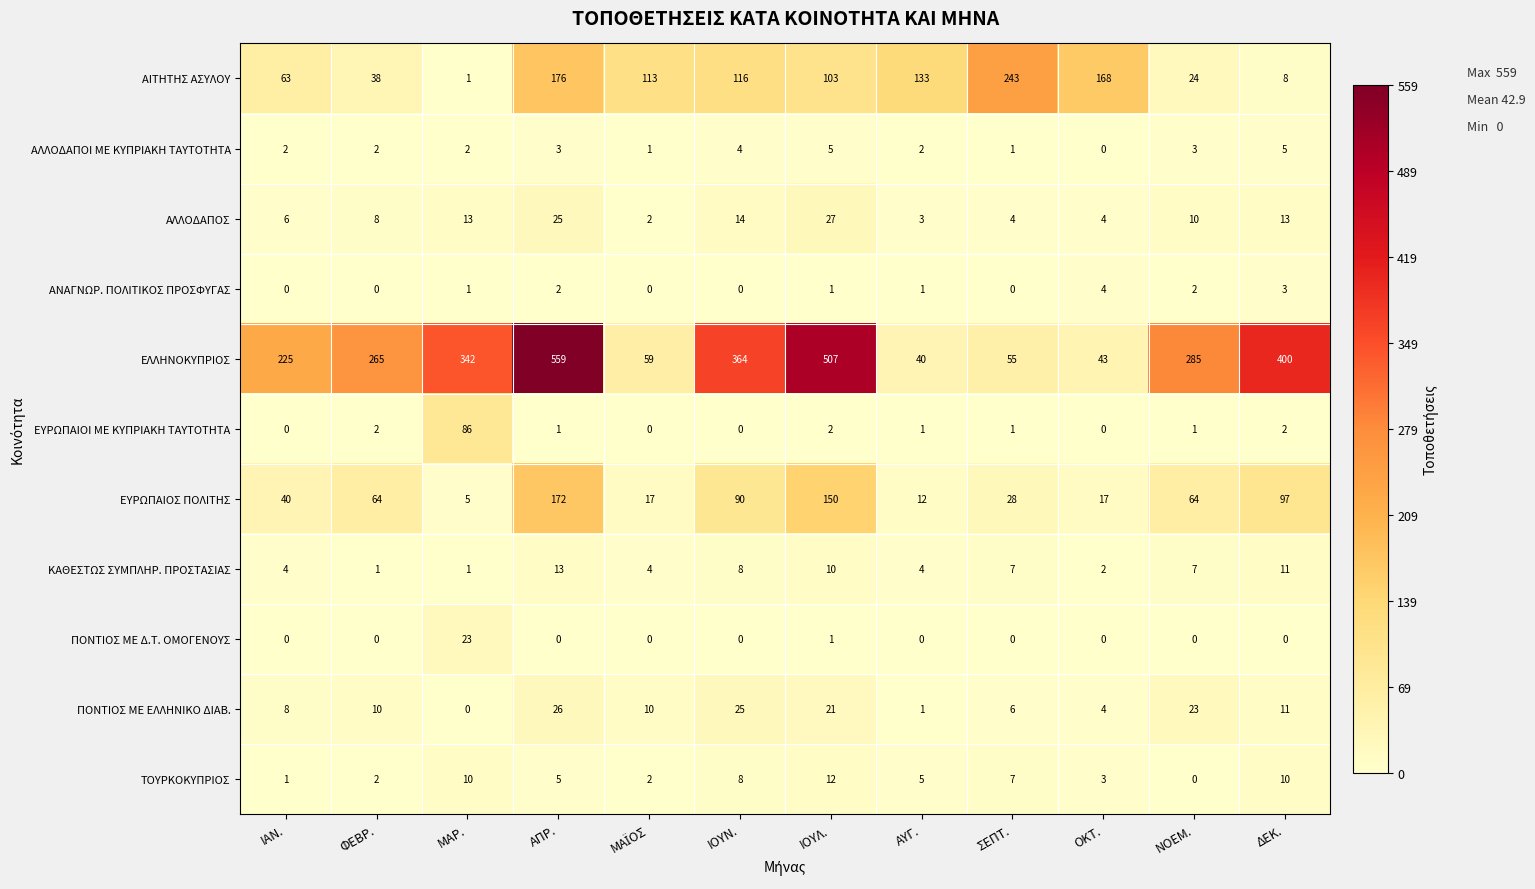

Which series has the largest total across all categories?

ΕΛΛΗΝΟΚΥΠΡΙΟΣ